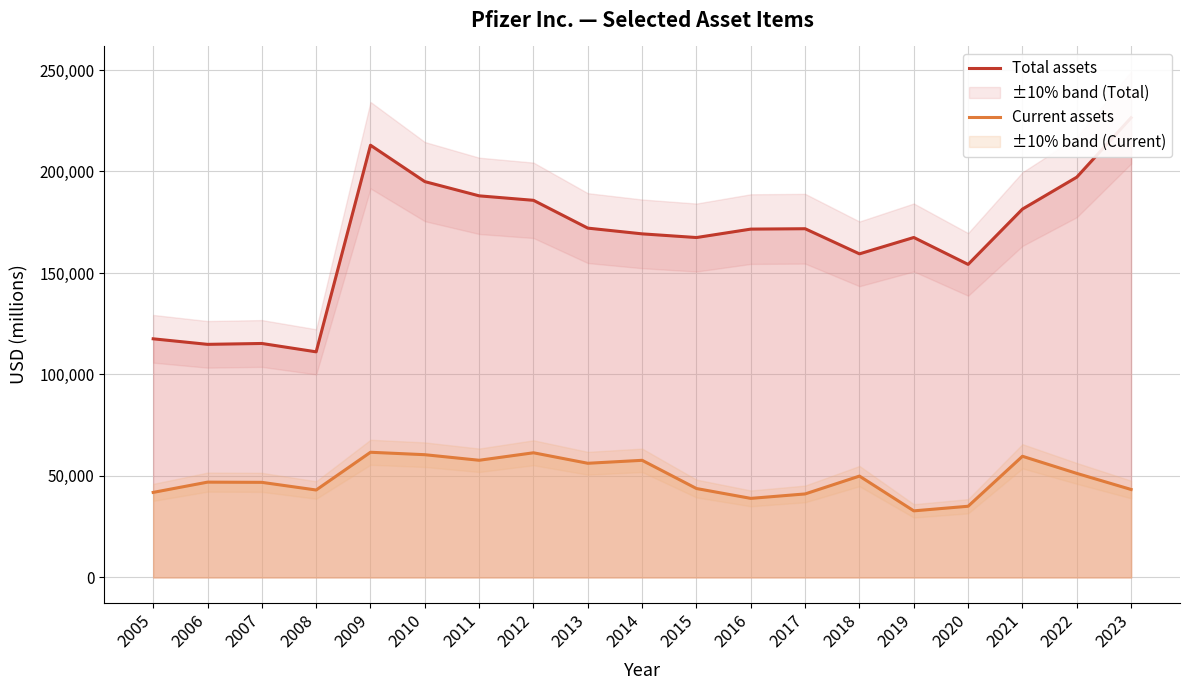

What is the difference between the highest and lowest values at 2023?

183168